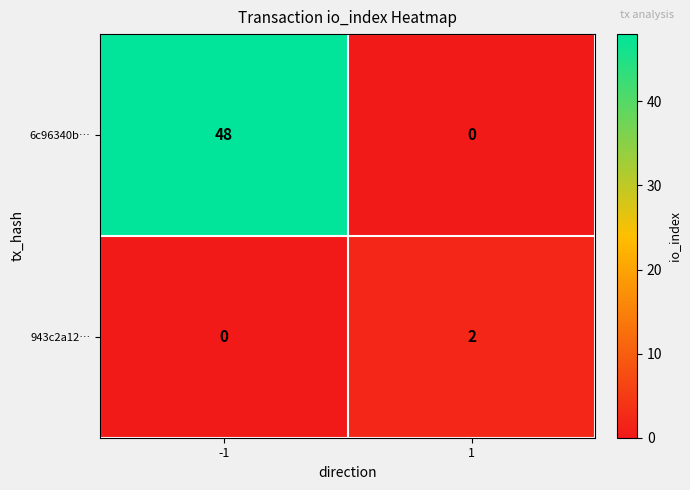

Is it true that 943c2a12… equals 2 at 1?

True